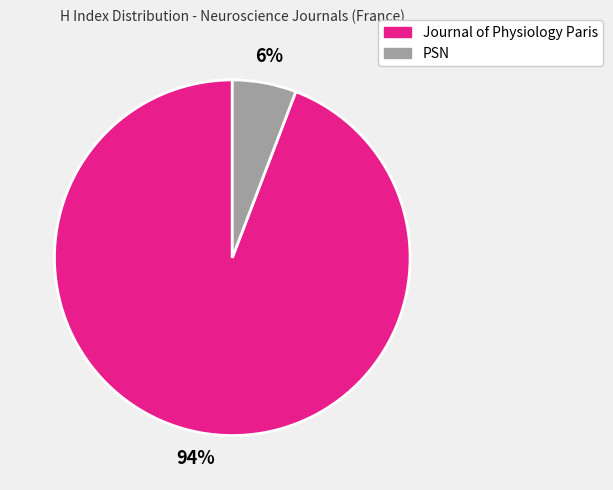

To the nearest percent, what is the difference between the largest and smallest slice percentages?

88%